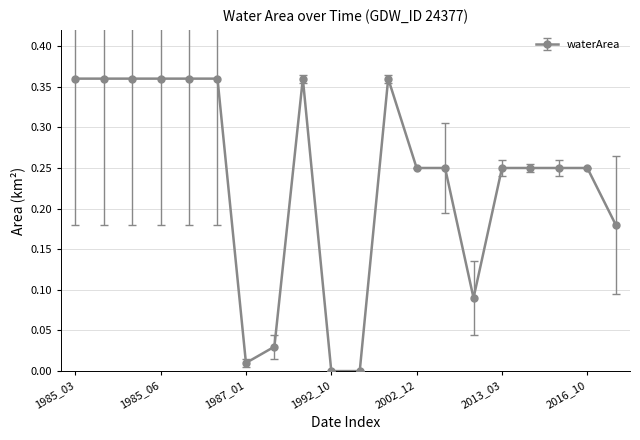

Does the chart display data point markers on the line(s)?

Yes